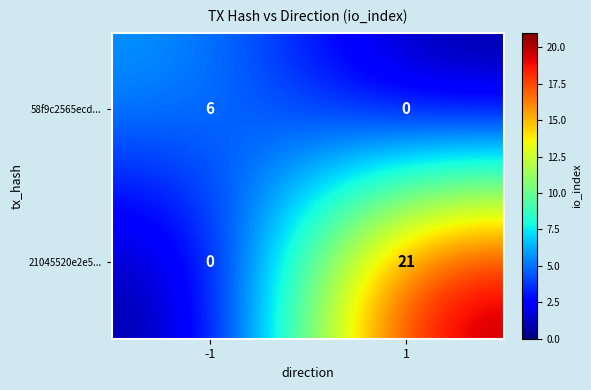

How many categories are shown in the chart?

2